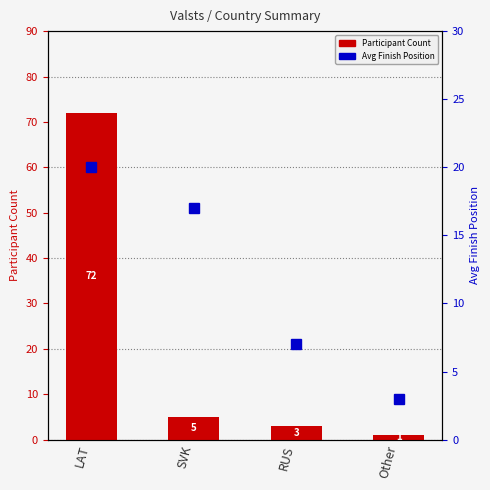

Which series has the largest total across all categories?

Participant Count